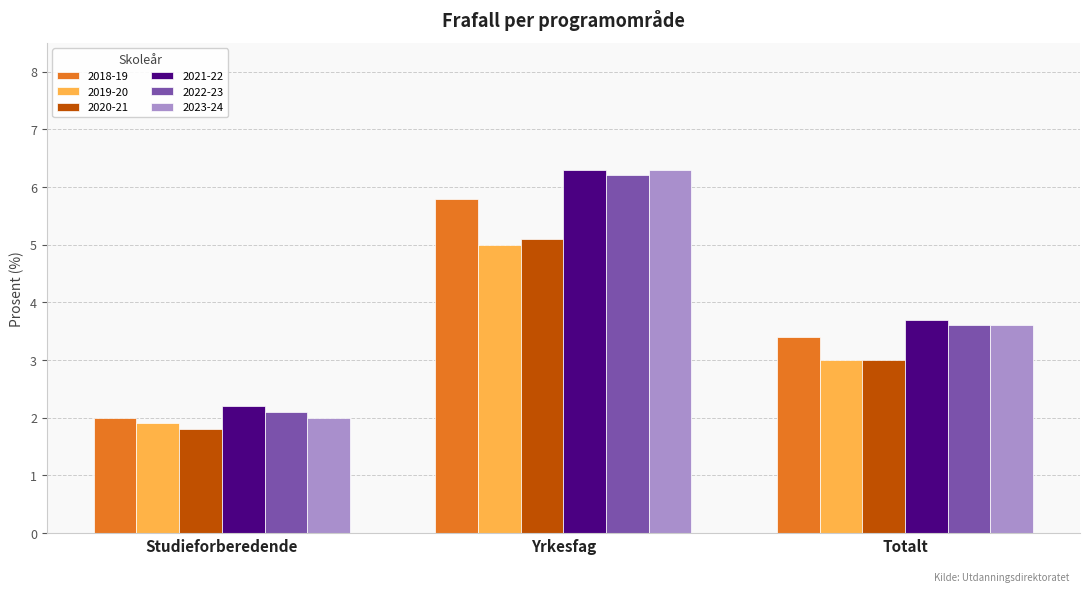

The value of 2018-19 at Studieforberedende is 0.8. True or false?

False